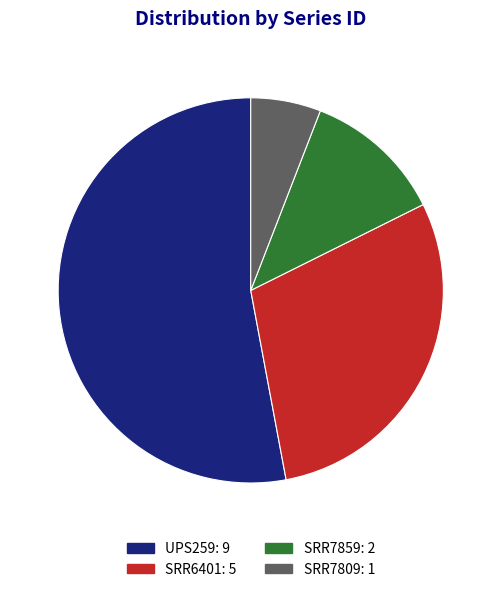

How many segments does this pie chart have?

4